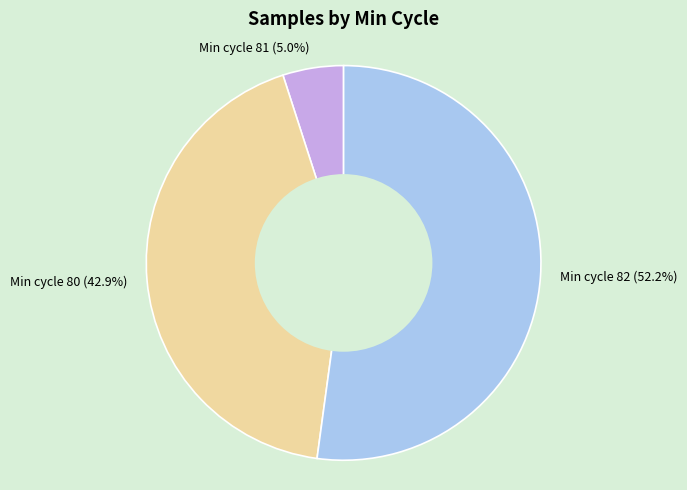

Approximately how many times larger is the value at Min cycle 80 (42.9%) compared to Min cycle 81 (5.0%)?

8.6